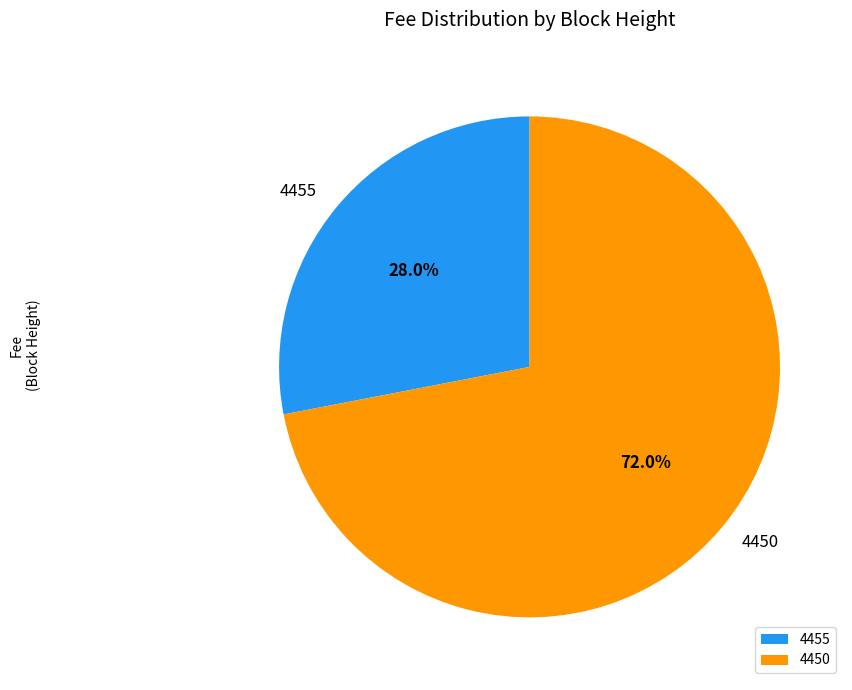

Which category accounts for the majority?

4450